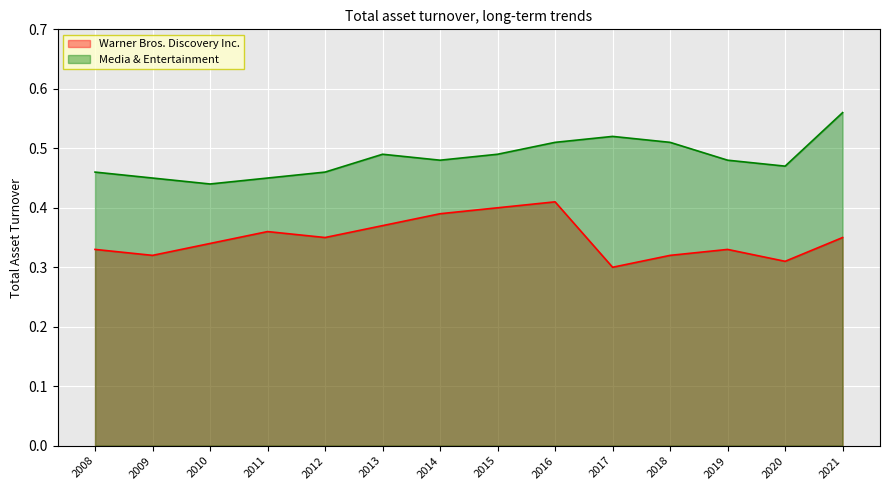

Which series has the largest total across all categories?

Media & Entertainment